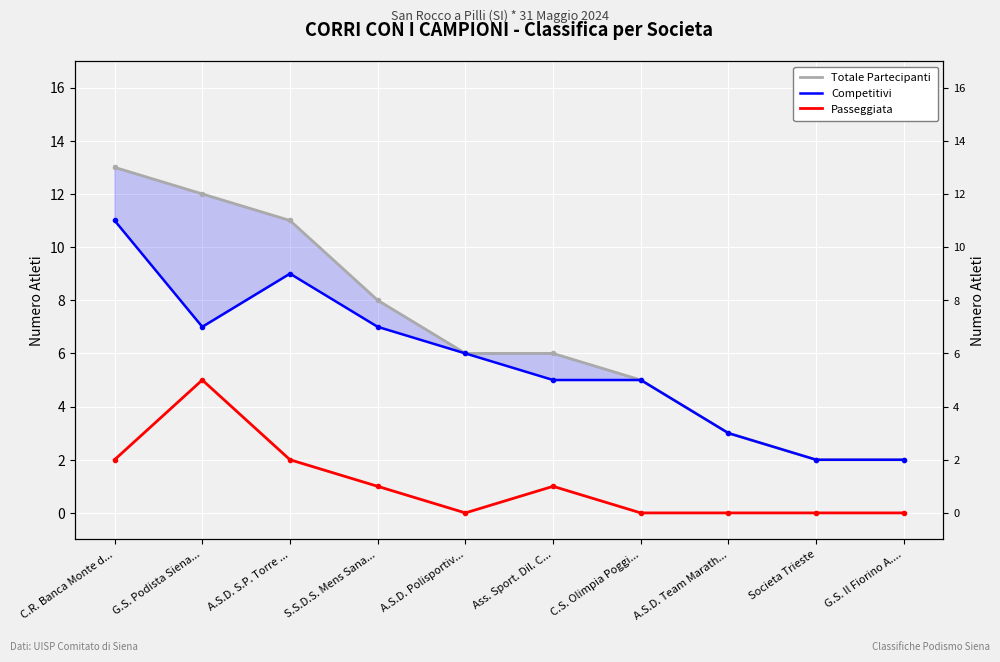

What is the spread (max minus min) of values at C.S. Olimpia Poggi...?

5